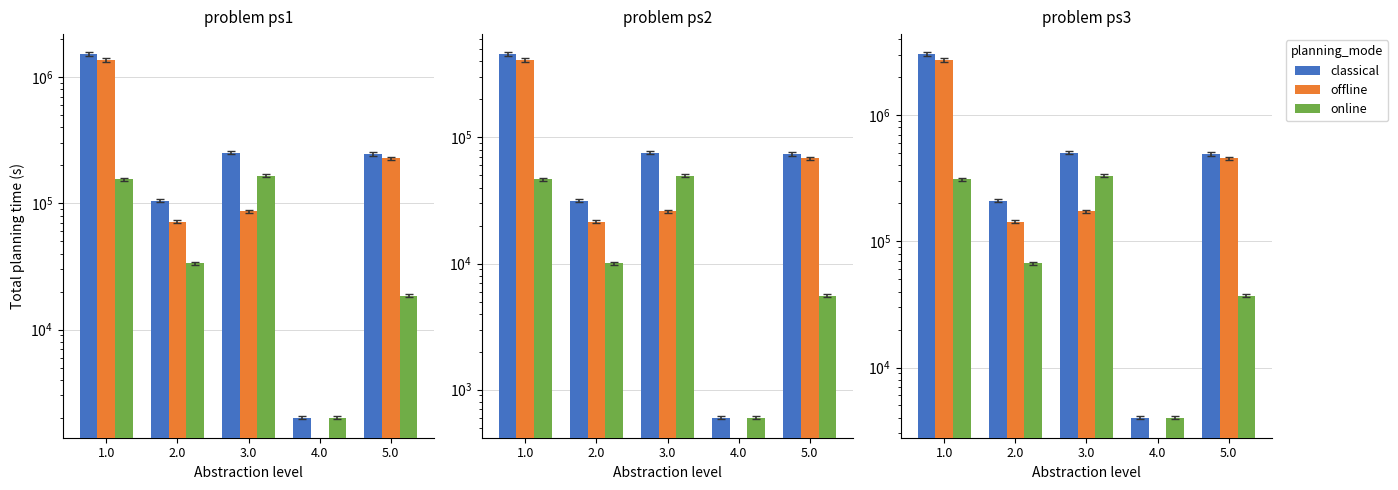

The value of offline at 1.0 is 2739526.9. True or false?

True